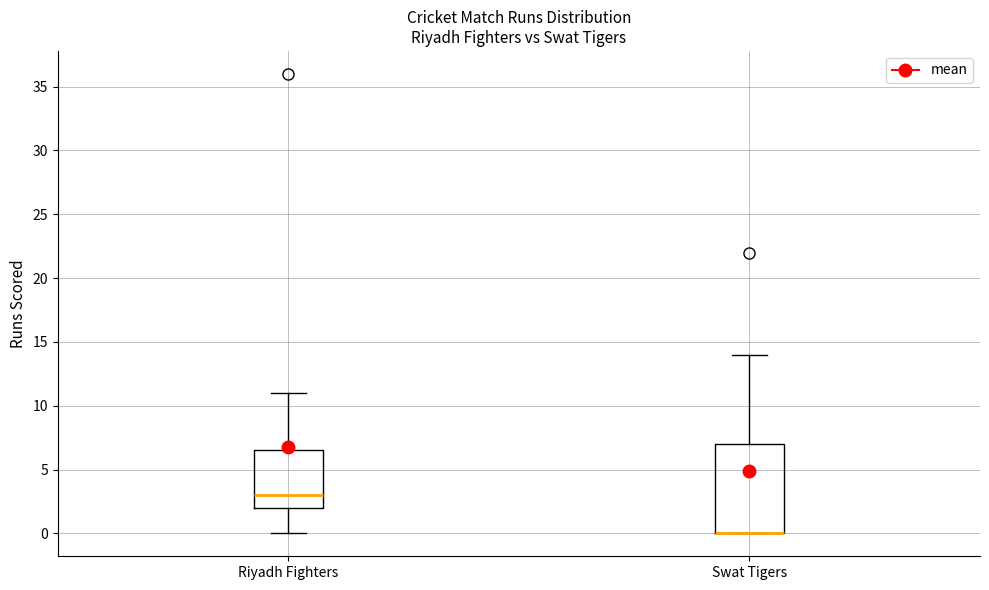

Comparing the boxes themselves (not the whiskers), which one is the tallest?

Swat Tigers